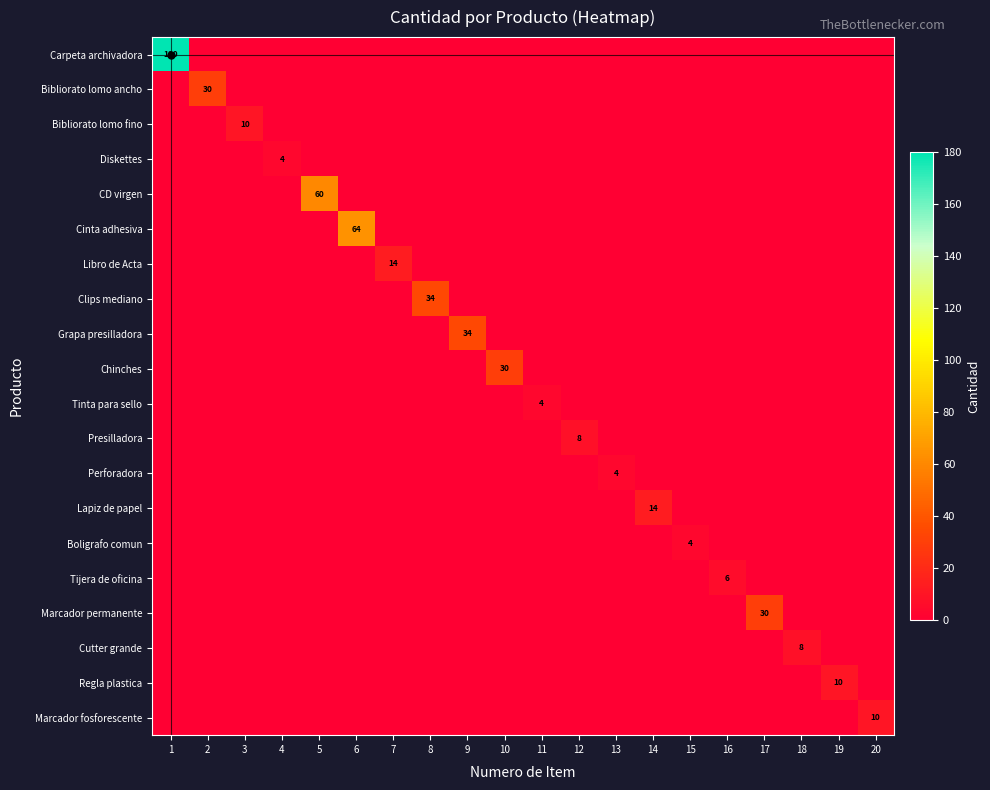

The Lapiz de papel series shows 14 at 14. True or false?

True